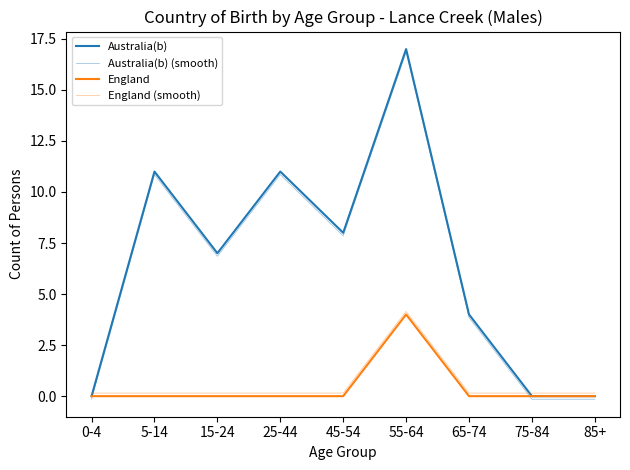

Reading left to right, list all the values displayed in this chart.

Australia(b): 0.0	11.0	7.0	11.0	8.0	17.0	4.0	0.0	0.0
Australia(b) (smooth): -0.1	10.8	6.8	10.8	7.8	16.9	3.9	-0.1	-0.1
England: 0.0	0.0	0.0	0.0	0.0	4.0	0.0	0.0	0.0
England (smooth): 0.1	0.1	0.1	0.1	0.1	4.2	0.1	0.1	0.1